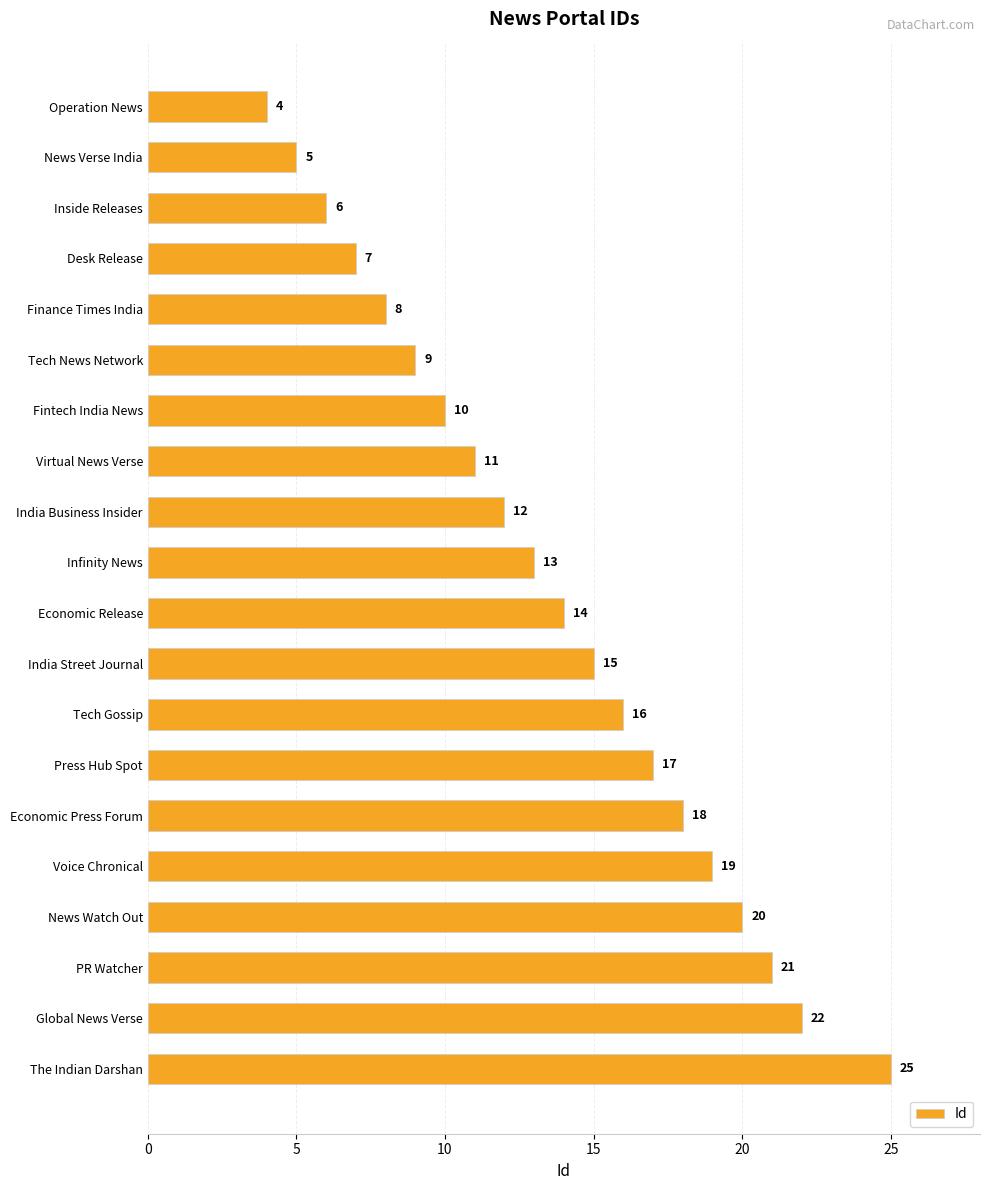

What is the label of the 15th bar from the top?

Economic Press Forum